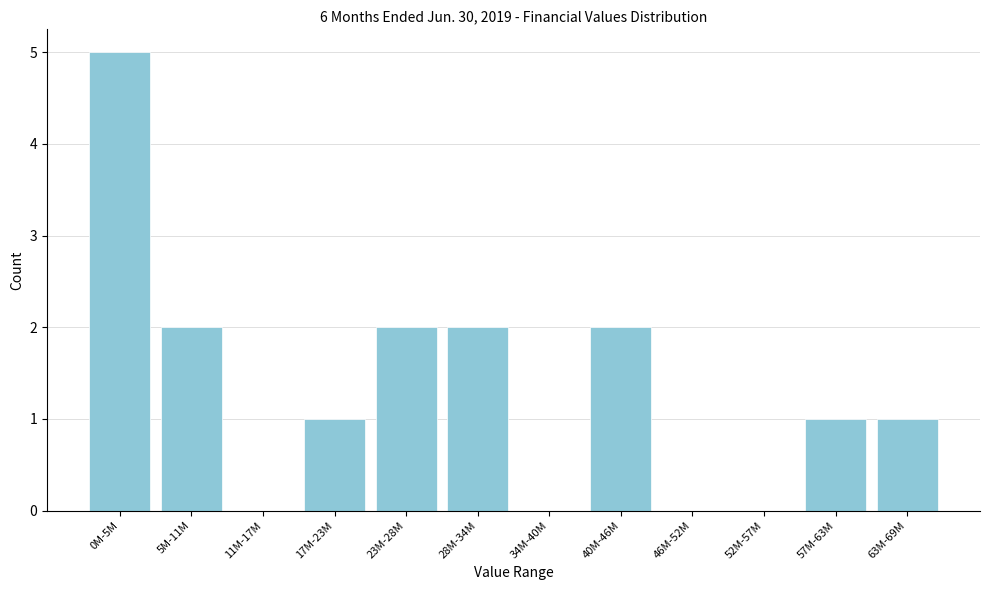

Reading left to right, list all the values displayed in this chart.

0M-5M=5	5M-11M=2	11M-17M=0	17M-23M=1	23M-28M=2	28M-34M=2	34M-40M=0	40M-46M=2	46M-52M=0	52M-57M=0	57M-63M=1	63M-69M=1